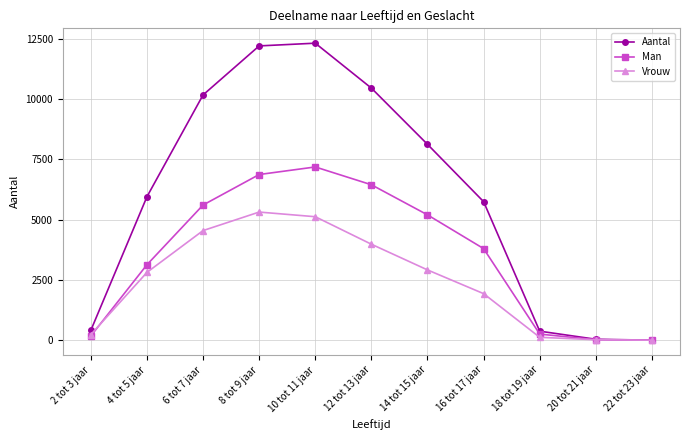

Rank the series by their maximum value, from highest to lowest.

Aantal, Man, Vrouw